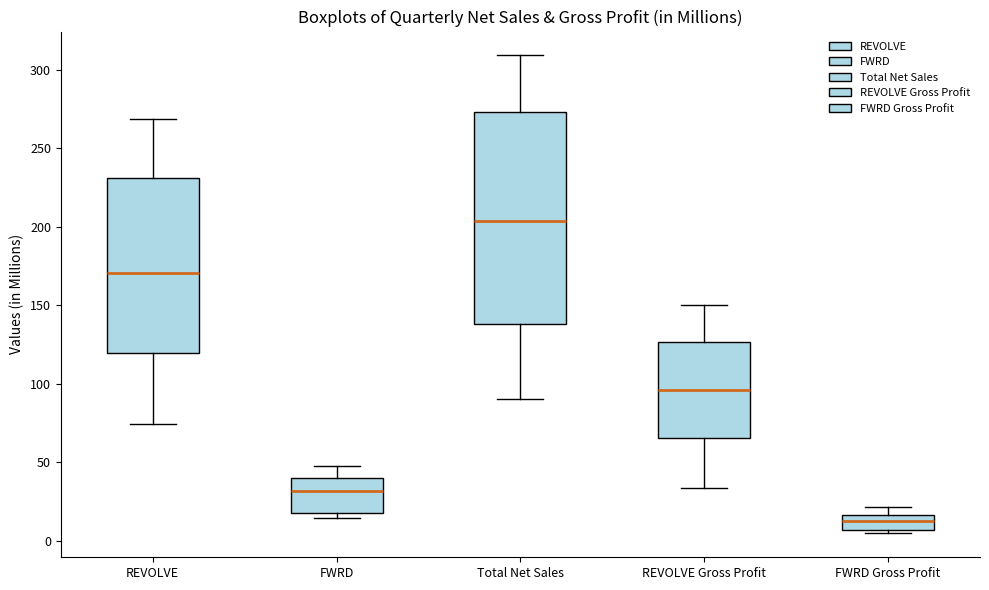

Comparing the boxes themselves (not the whiskers), which one is the tallest?

Total Net Sales